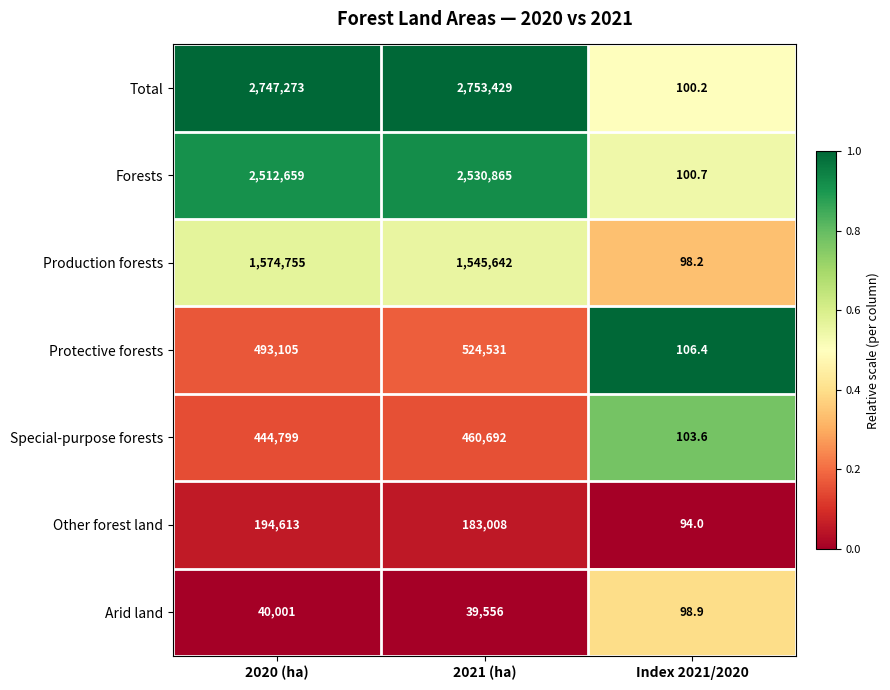

At which category is the sum across all series the highest?

2021 (ha)